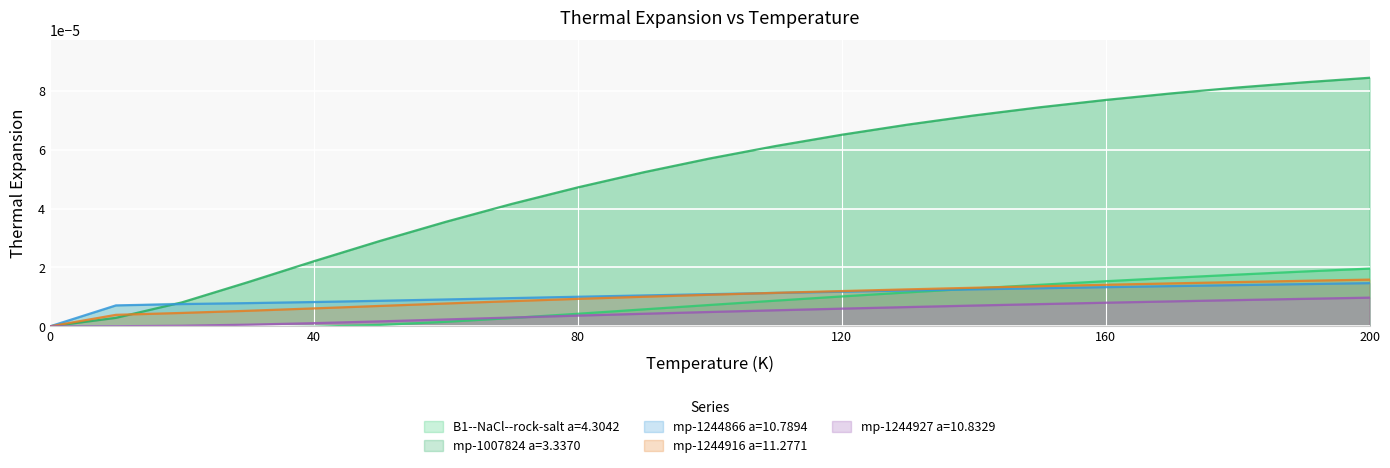

Rank the categories by mp-1244927 a=10.8329 value from highest to lowest.

200, 190, 180, 170, 160, 150, 140, 130, 120, 110, 100, 90, 80, 70, 60, 50, 40, 30, 20, 10, 0